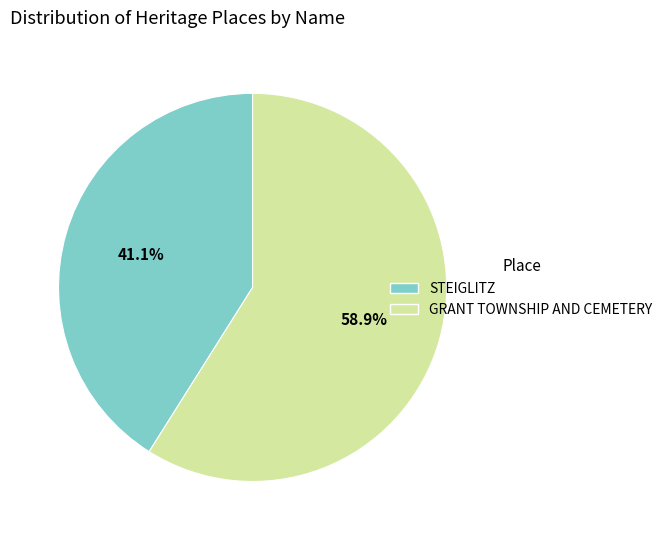

What is the majority slice?

GRANT TOWNSHIP AND CEMETERY